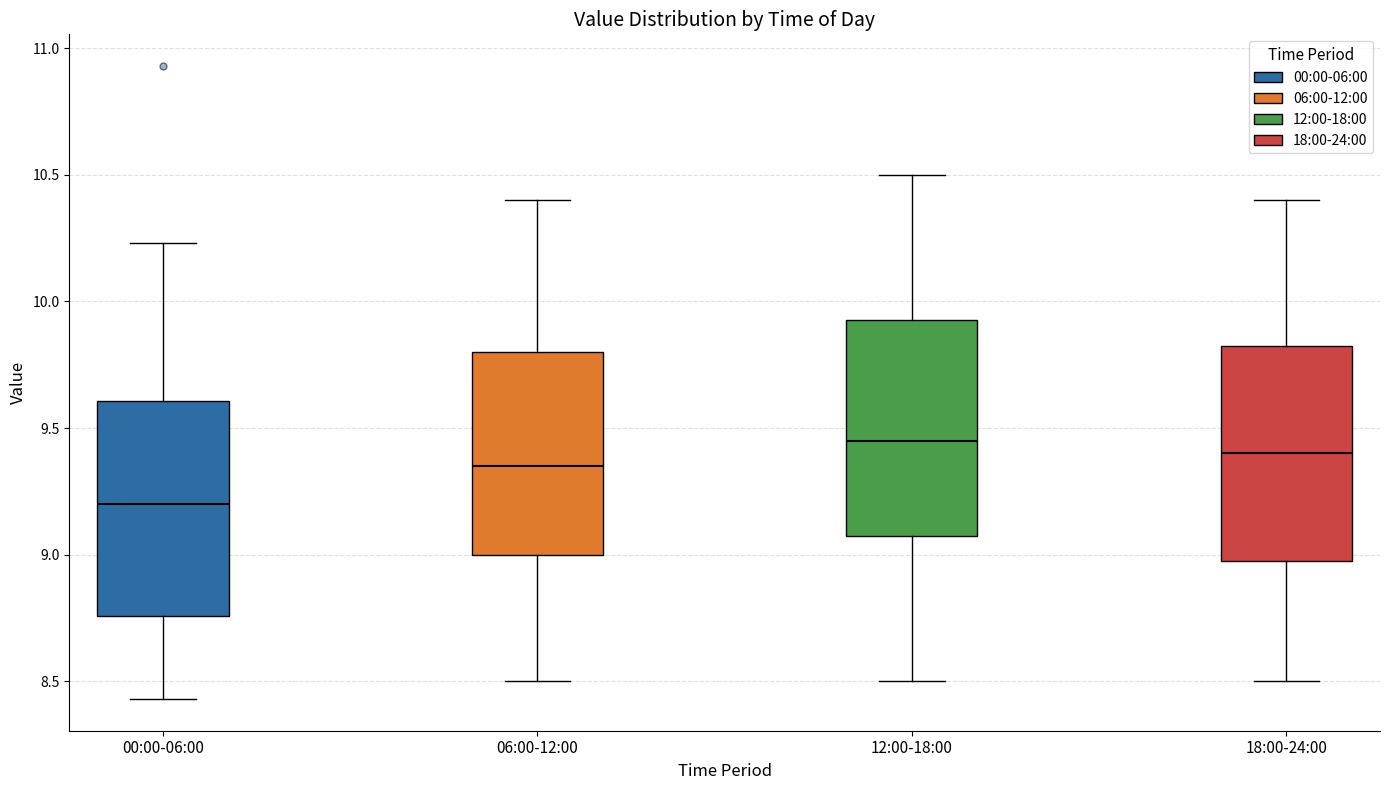

Where is the upper edge of the box for 18:00-24:00 on the y-axis? The values are not printed on the chart, so give them approximately, as read against the axis.

9.85